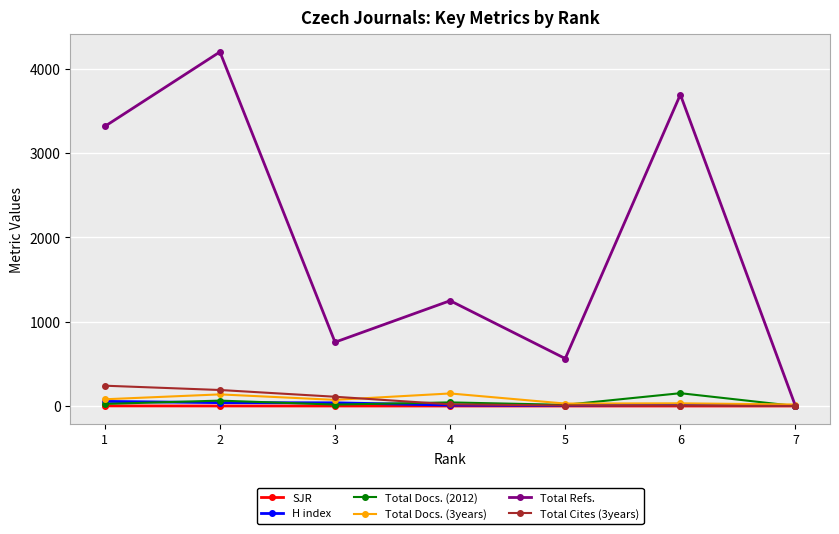

What is the spread (max minus min) of values at 7?

18.0